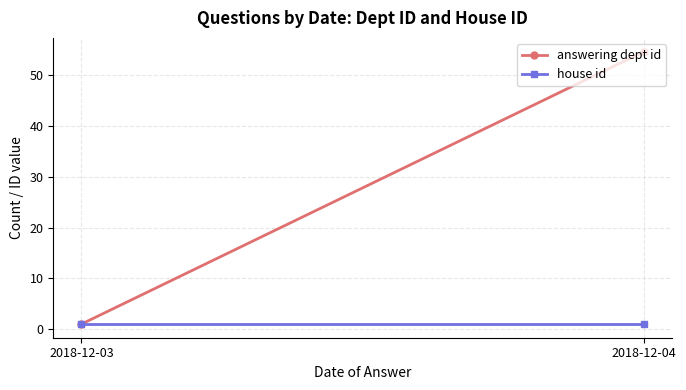

Which category has the lowest value across all series?

2018-12-03